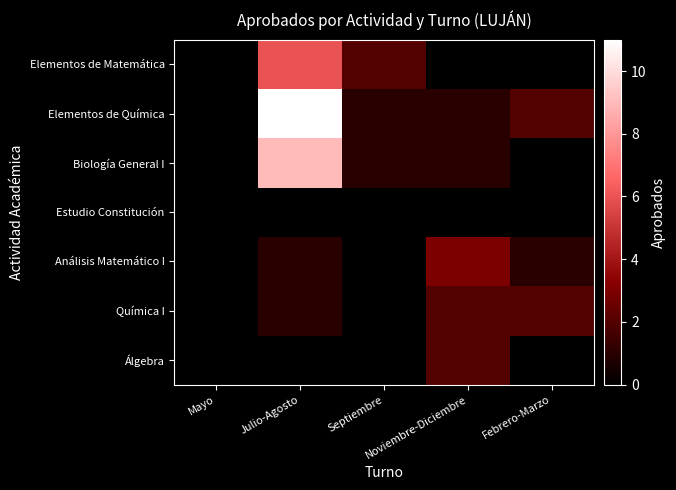

Which category has the highest value across all series?

Julio-Agosto